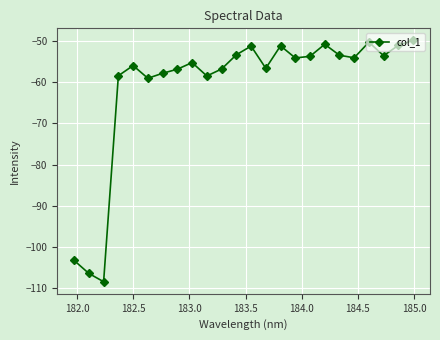

What is the difference between the maximum and second lowest values?

56.6